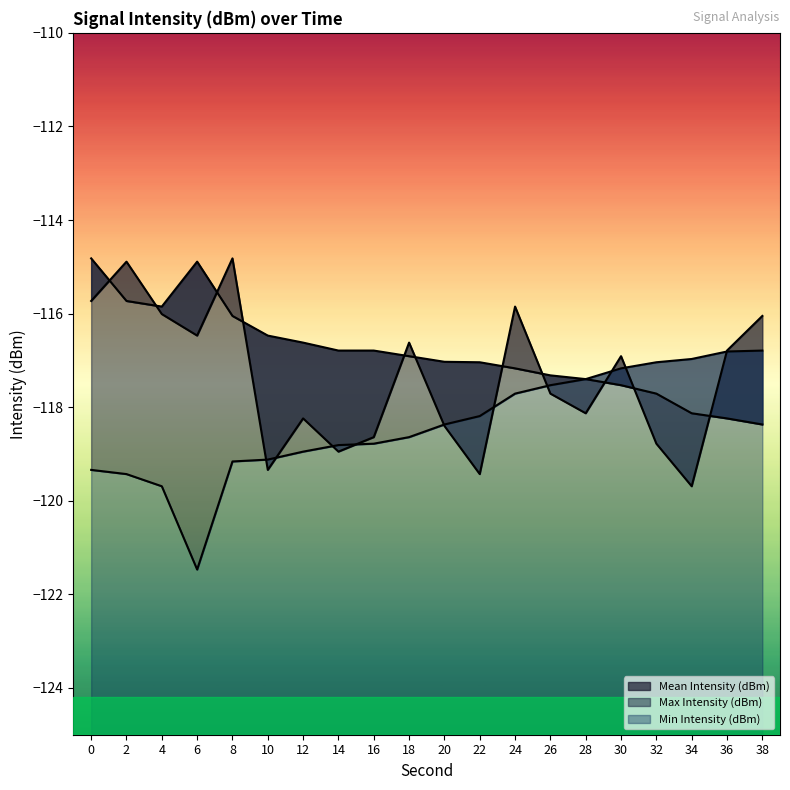

What is the maximum value shown in the chart?

-114.8